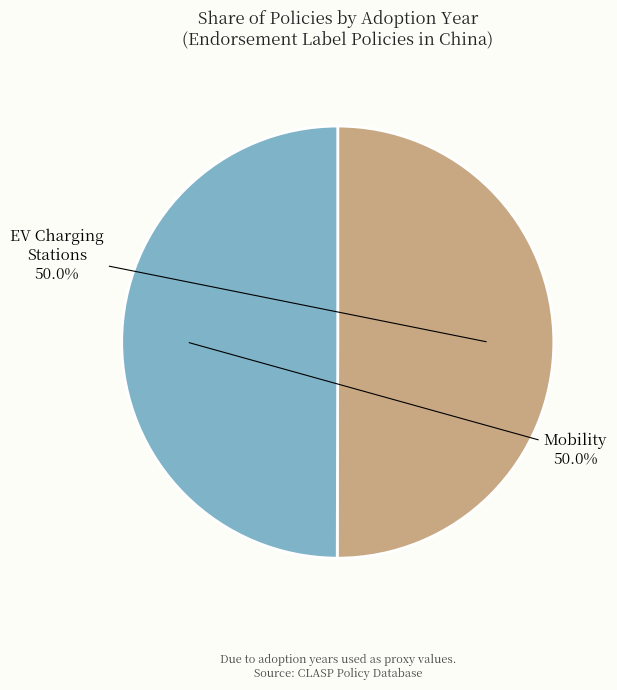

What is the ratio of the value at Mobility to the value at EV Charging Stations?

1.0